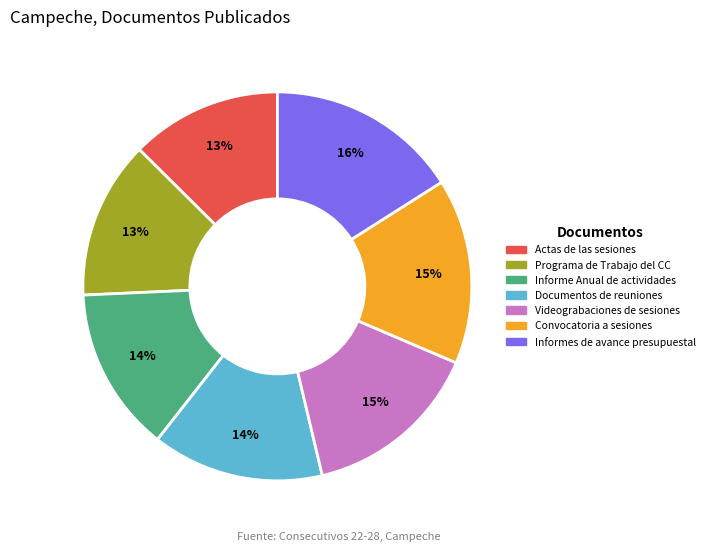

Is Informe Anual de actividades the majority of the pie?

No